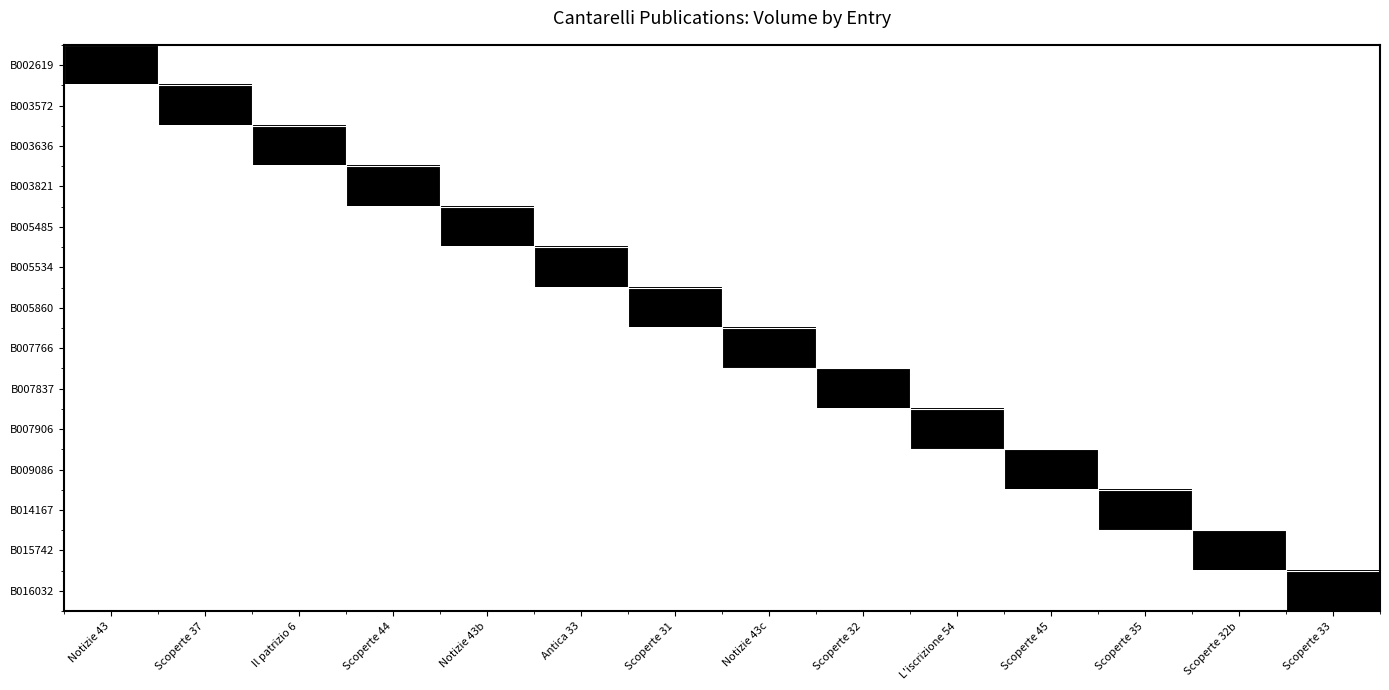

What is the maximum value shown in the chart?

1